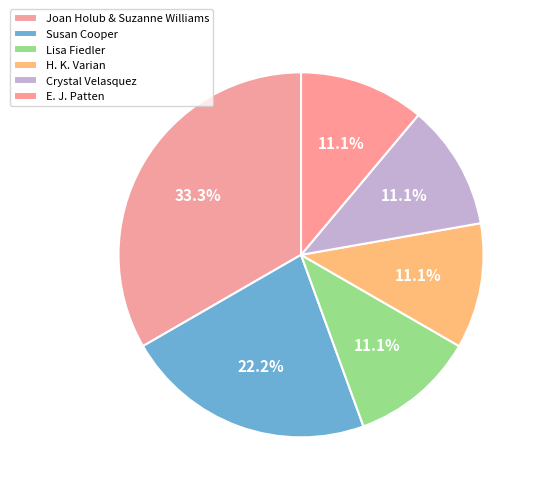

To the nearest percent, what is the combined percentage of H. K. Varian and Joan Holub & Suzanne Williams?

44%